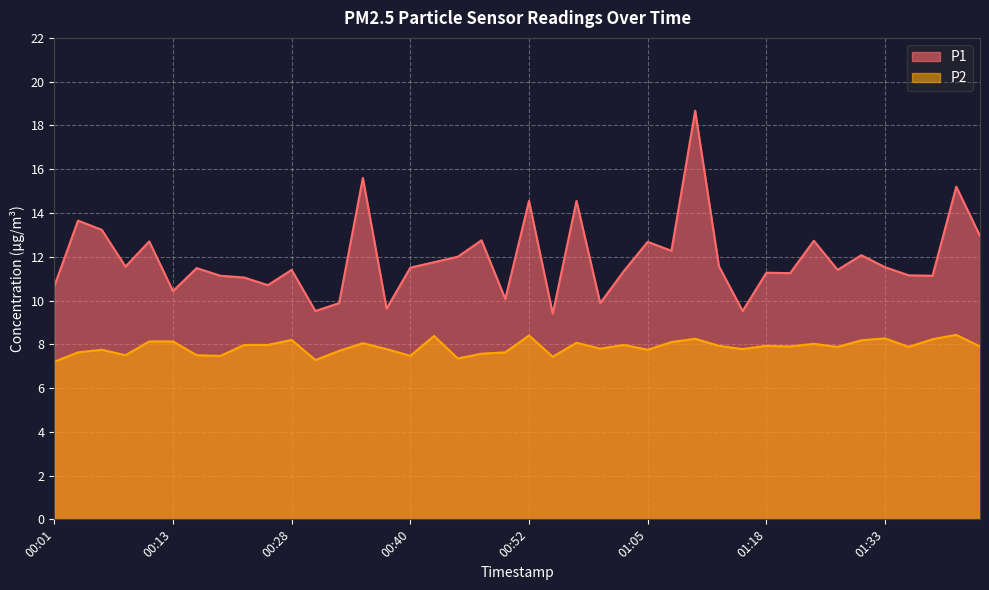

How many data points does each series have?

40